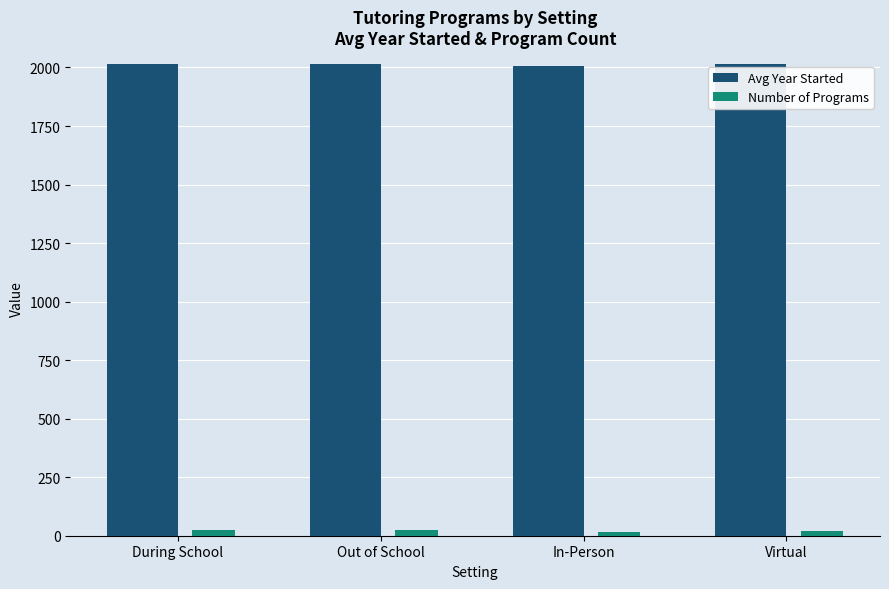

Rank the series at In-Person from highest to lowest value.

Avg Year Started, Number of Programs